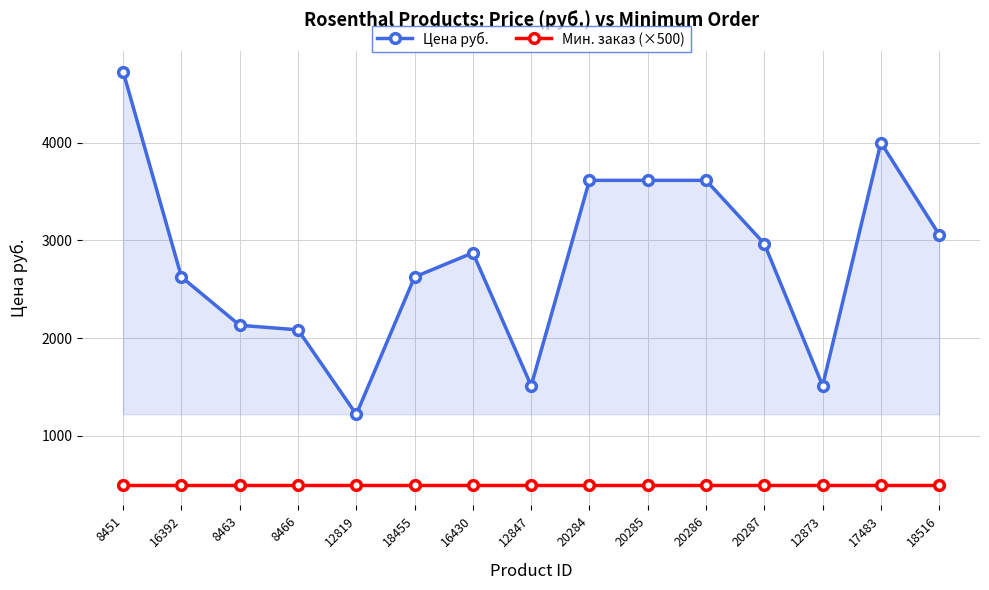

Read the Мин. заказ (×500) value at 16392.

500.0